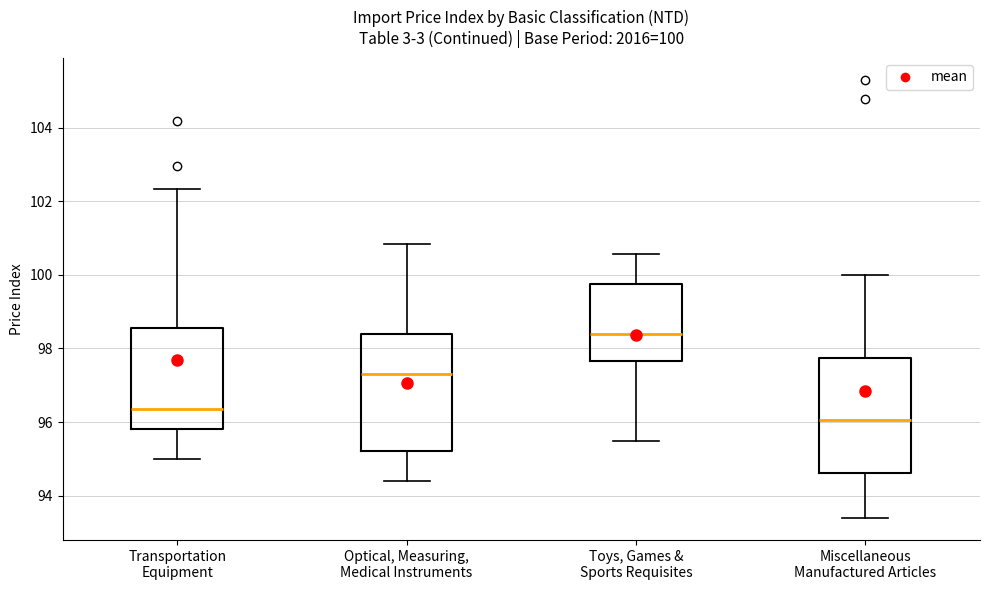

Which box's median line is the highest?

Toys, Games & Sports Requisites